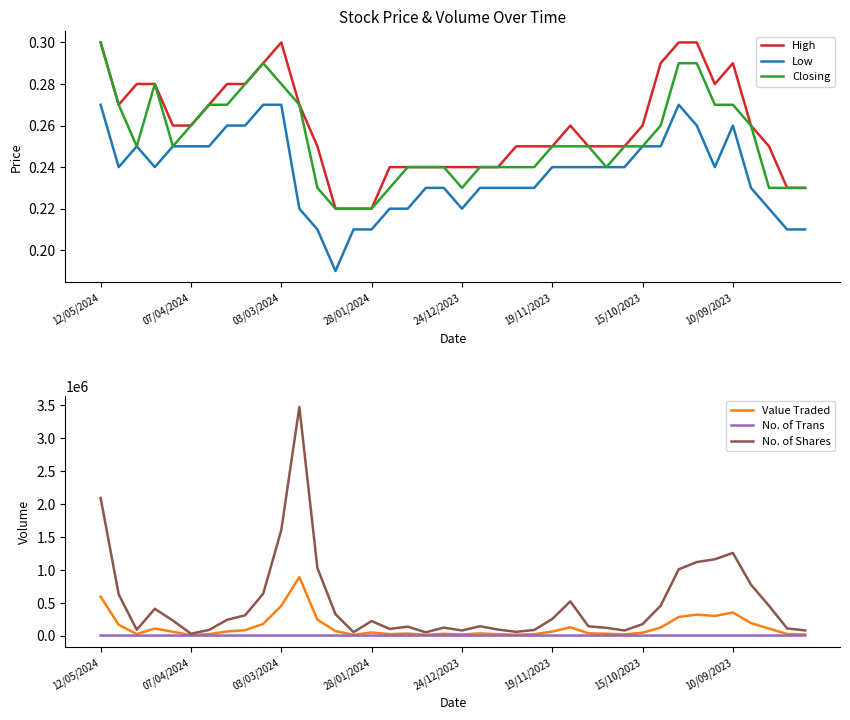

In Low, how many points are lower than both neighbors (excluding endpoints)?

5